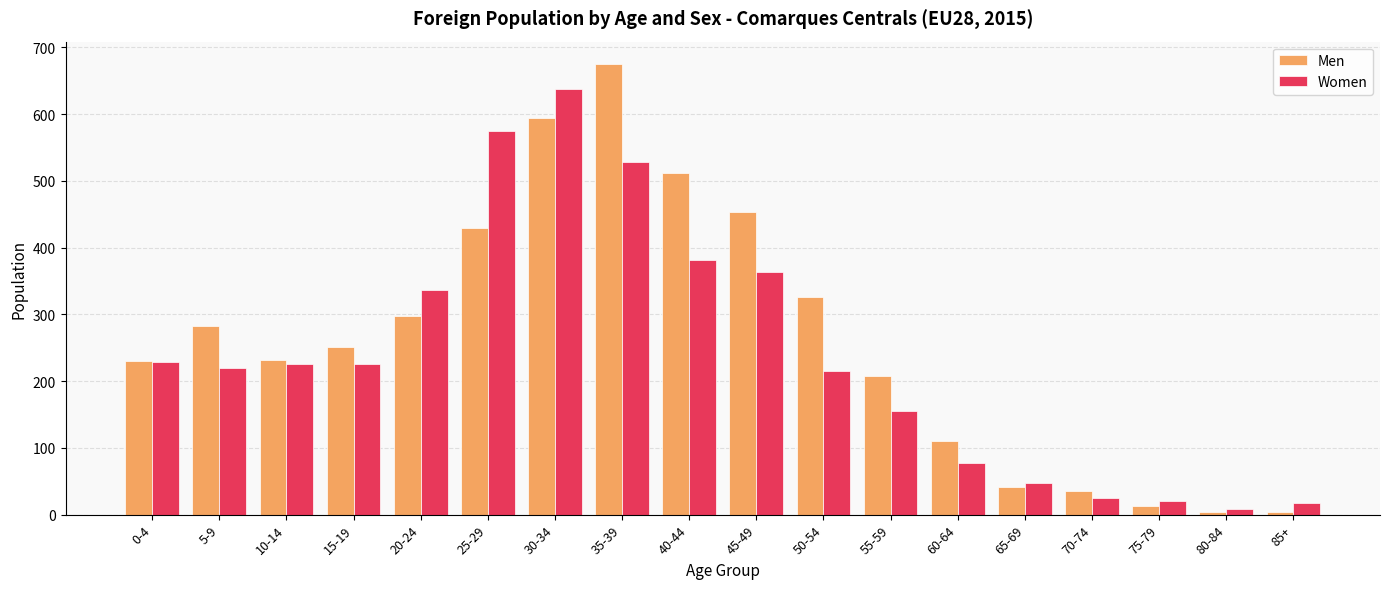

What position from the left is 55-59?

12